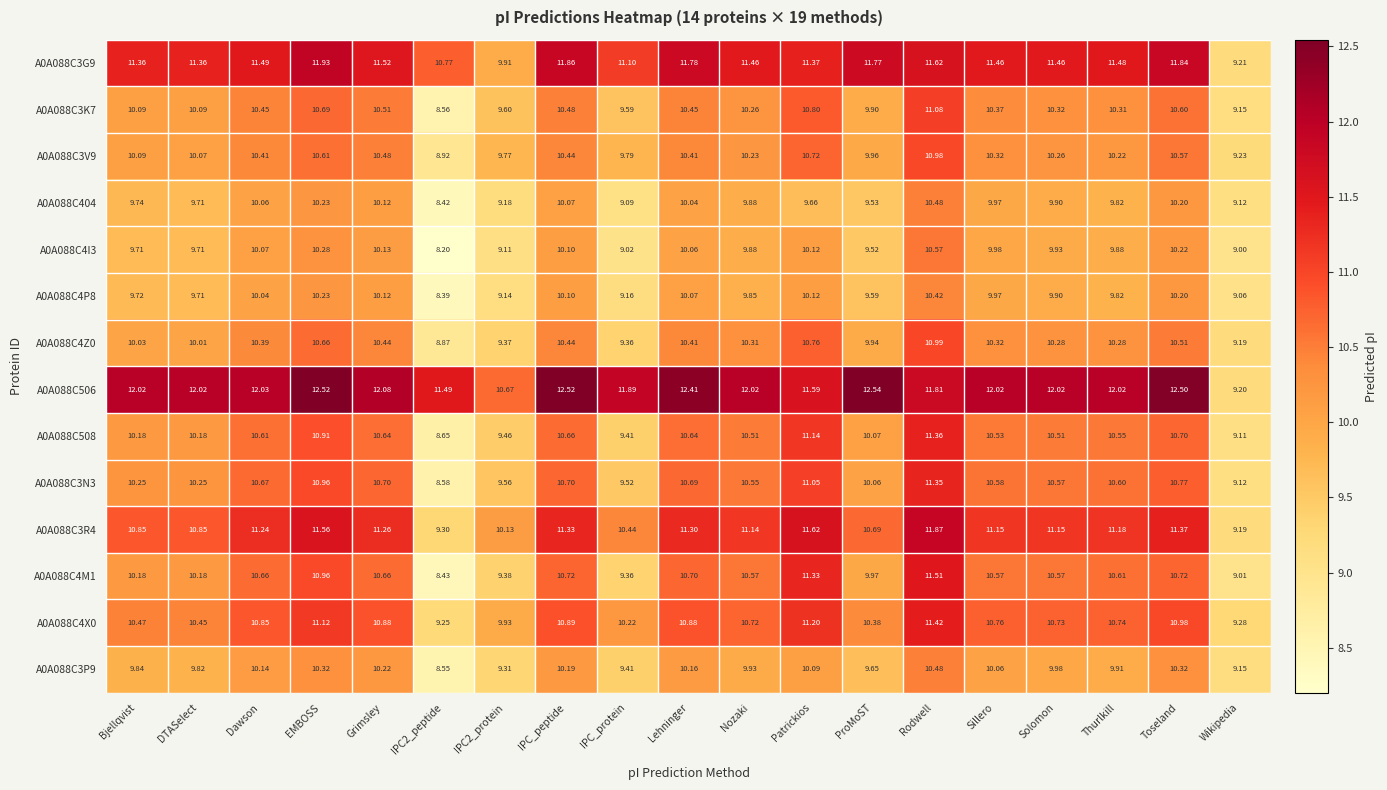

Is the value of A0A088C3N3 at Toseland greater than the value of A0A088C3R4 at IPC2_protein?

Yes